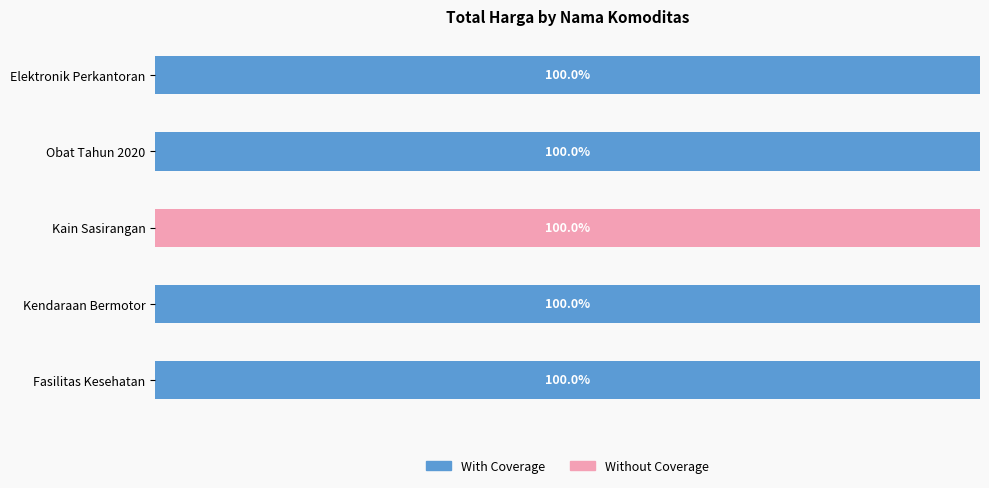

What are all the series names shown in the legend?

With Coverage, Without Coverage